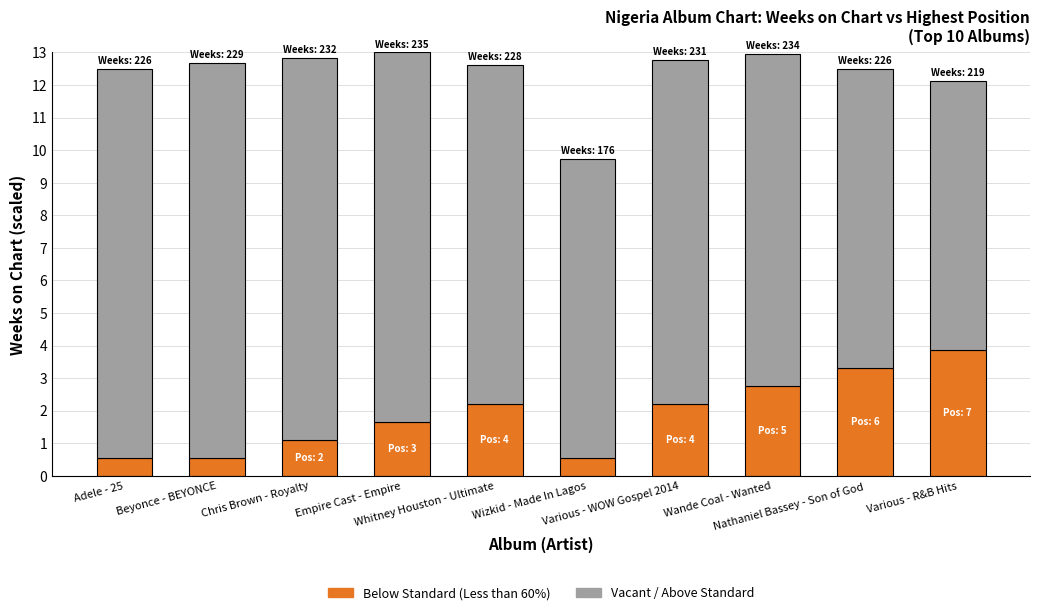

What is the total value across all series at Adele - 25?

12.5